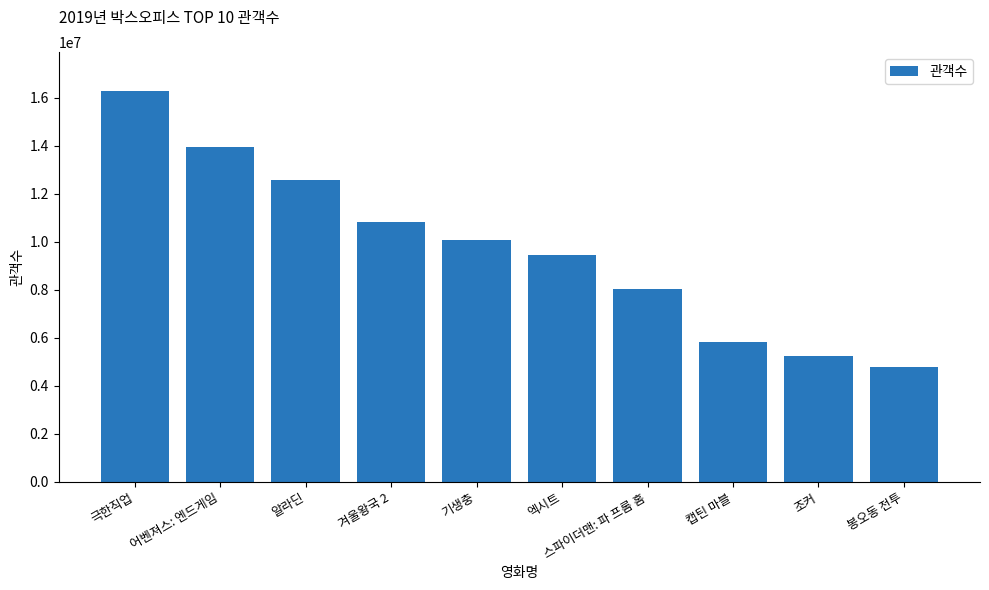

What is the sum of all values?

96935729